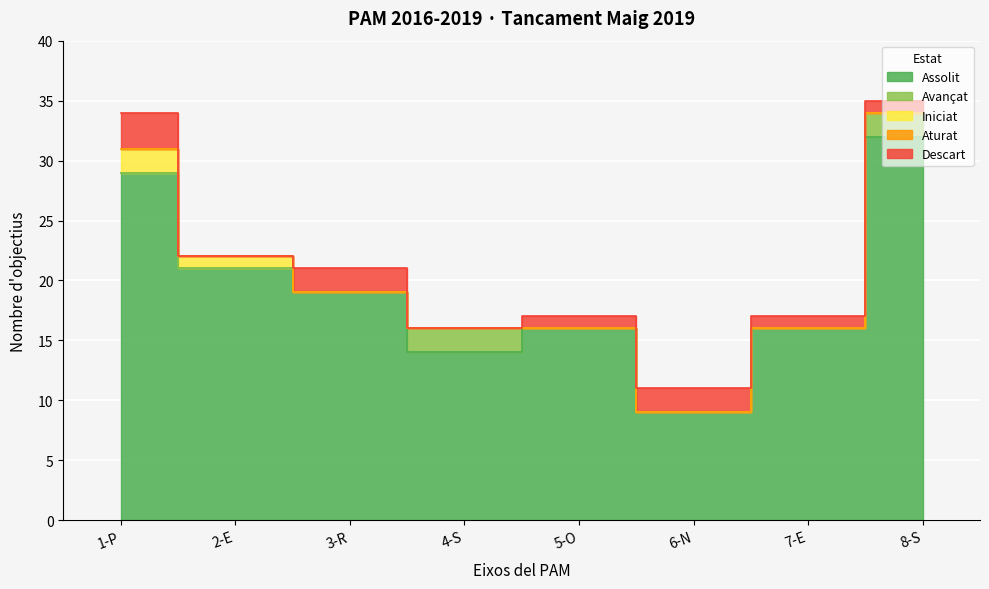

What is the difference between the highest and lowest values at 2-E?

21